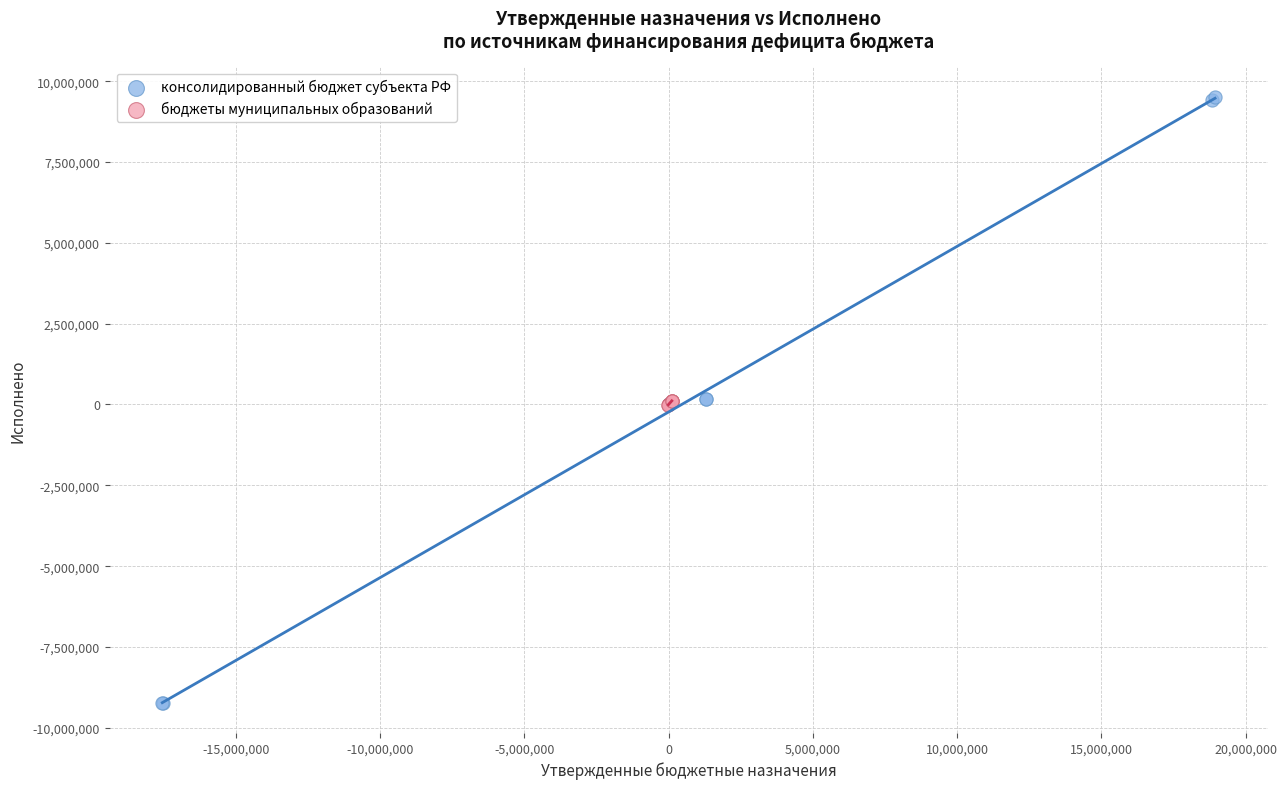

Which series has the widest spread of Y values?

консолидированный бюджет субъекта РФ